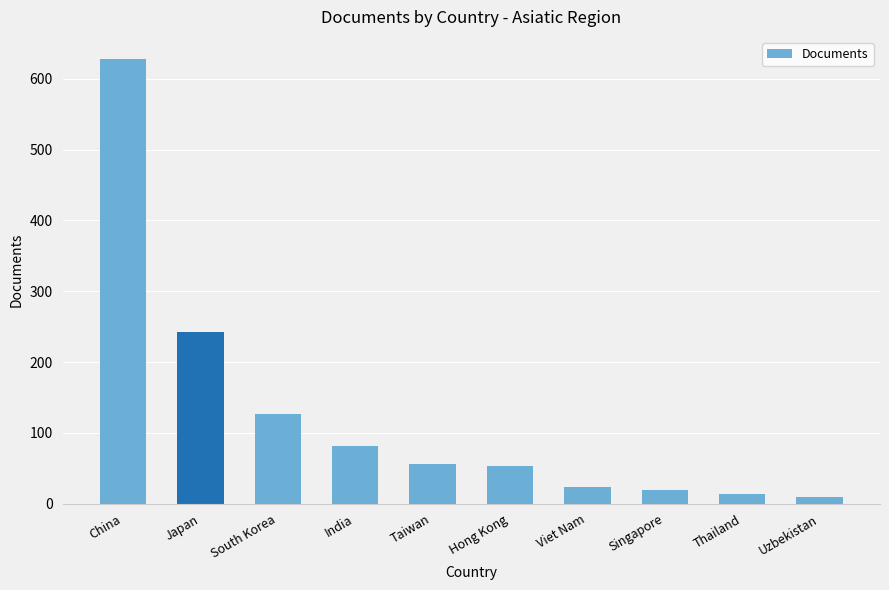

How many series are shown in this chart?

1